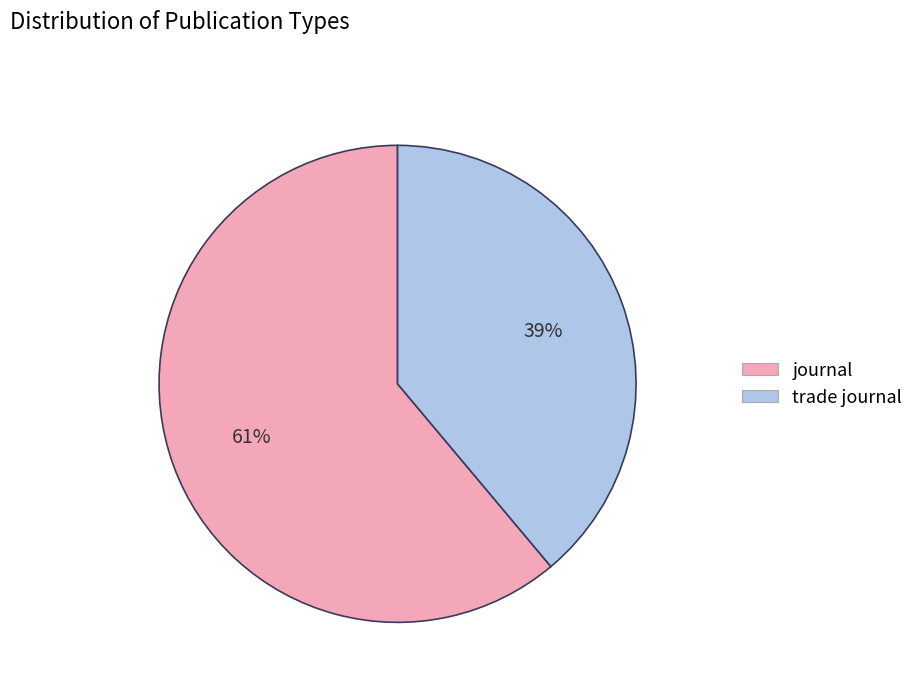

To the nearest percent, what is the combined percentage of journal and trade journal?

100%